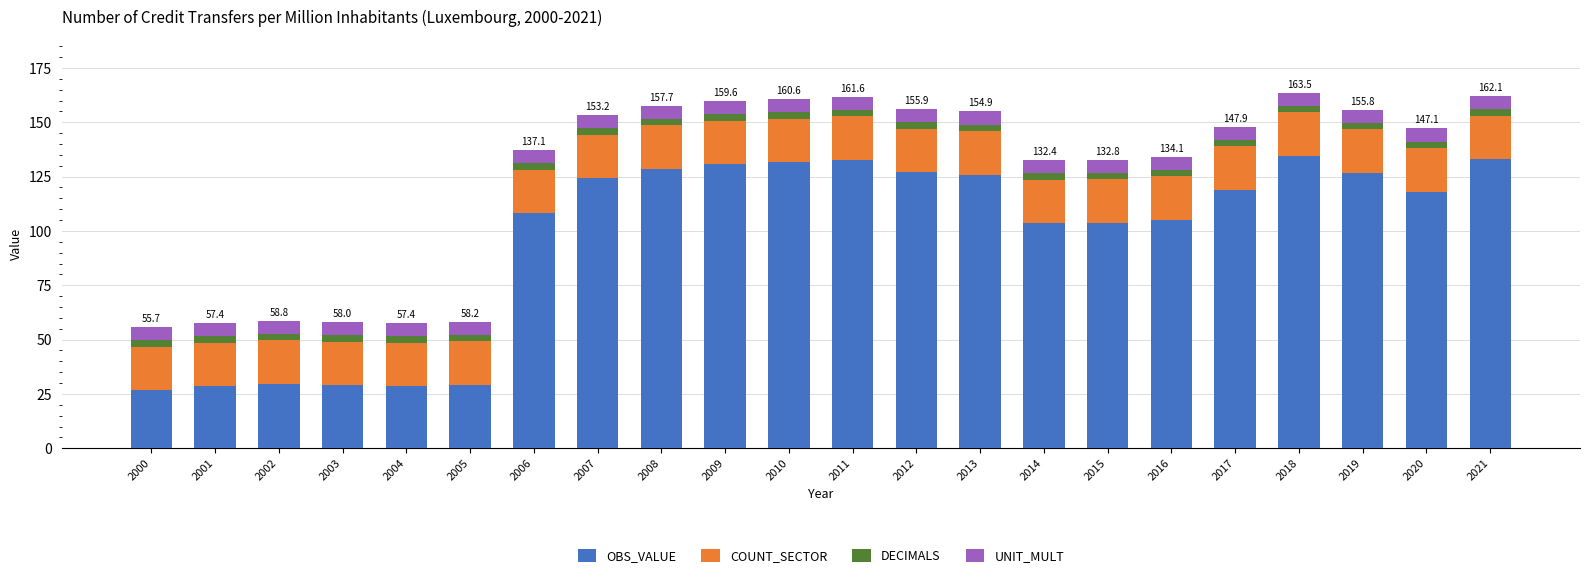

What is the maximum value for OBS_VALUE?

134.5